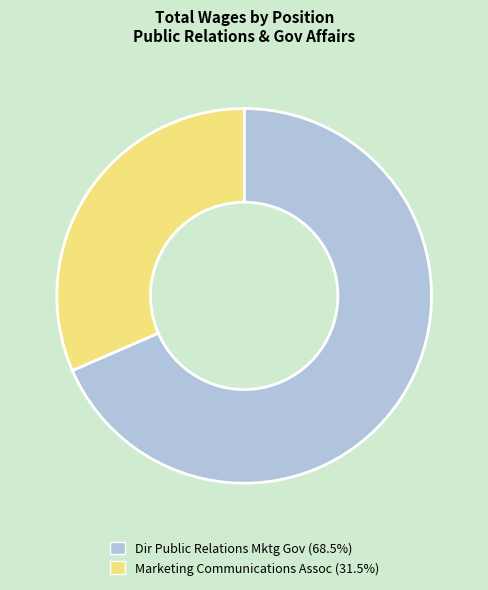

Between Dir Public Relations Mktg Gov and Marketing Communications Assoc, which is larger?

Dir Public Relations Mktg Gov